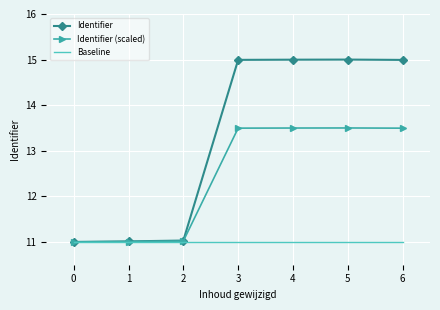

Is the value of Baseline at 3 greater than the value of Identifier at 6?

No